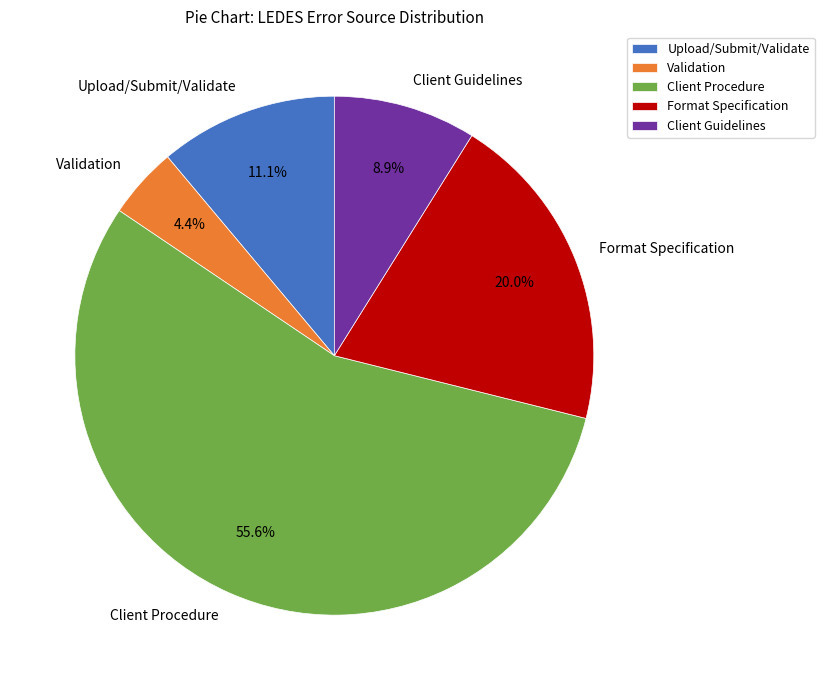

Do Validation and Client Guidelines together represent more than half of the pie?

No